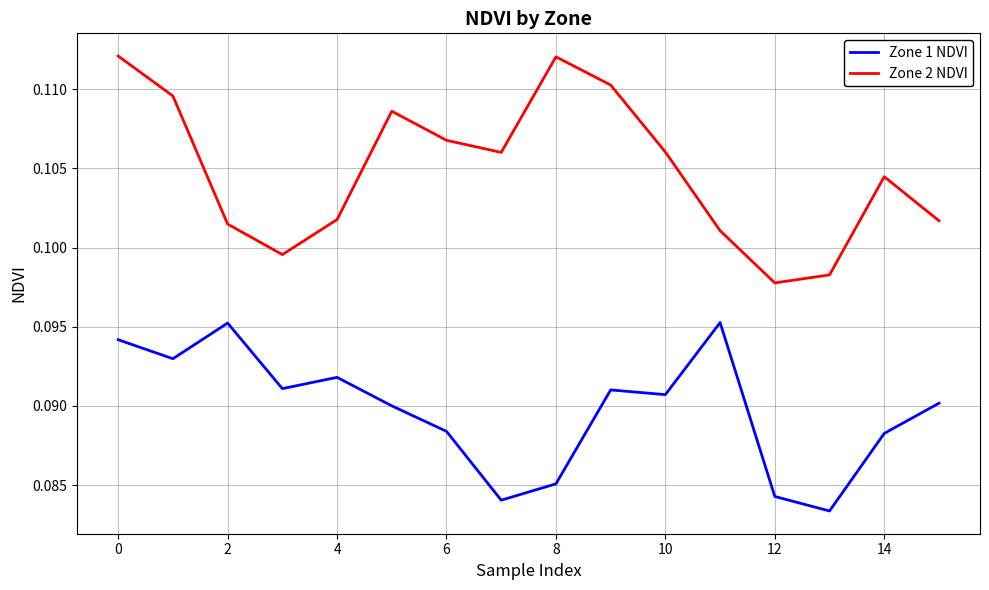

Rank the series by their maximum value, from lowest to highest.

Zone 1 NDVI, Zone 2 NDVI